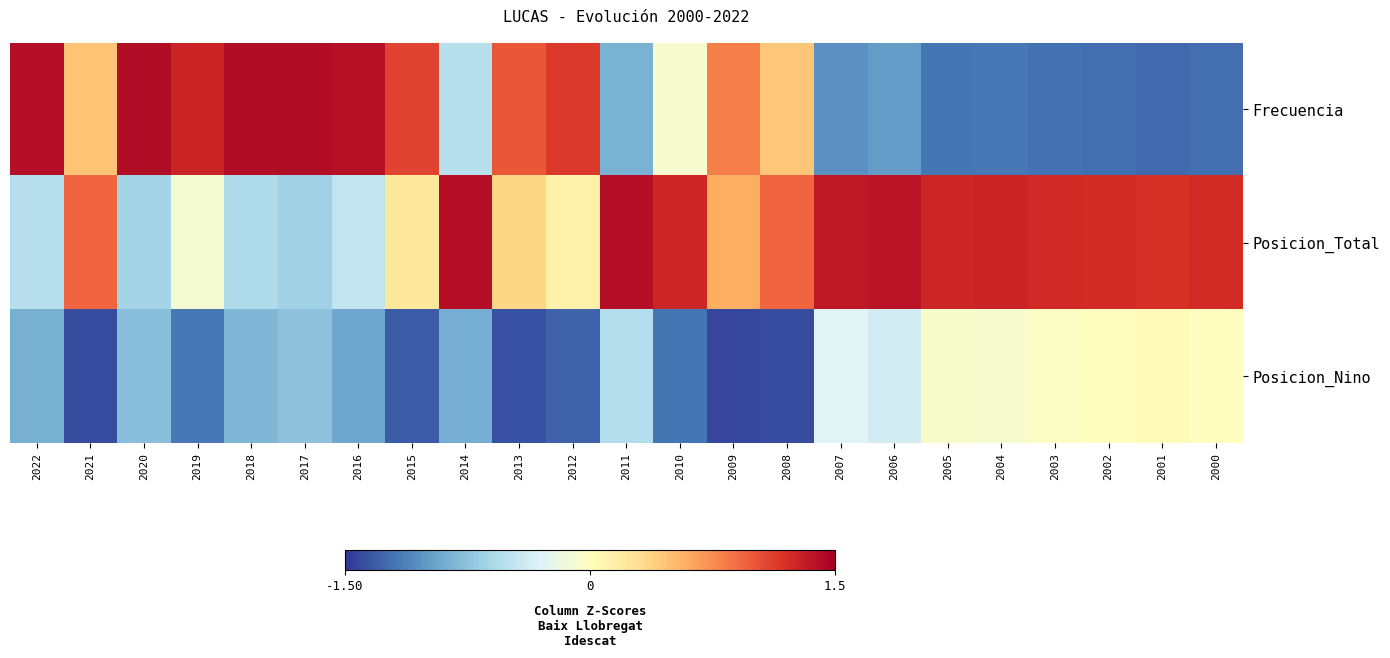

List the series in order of their peak value, highest first.

Frecuencia, Posicion_Total, Posicion_Nino